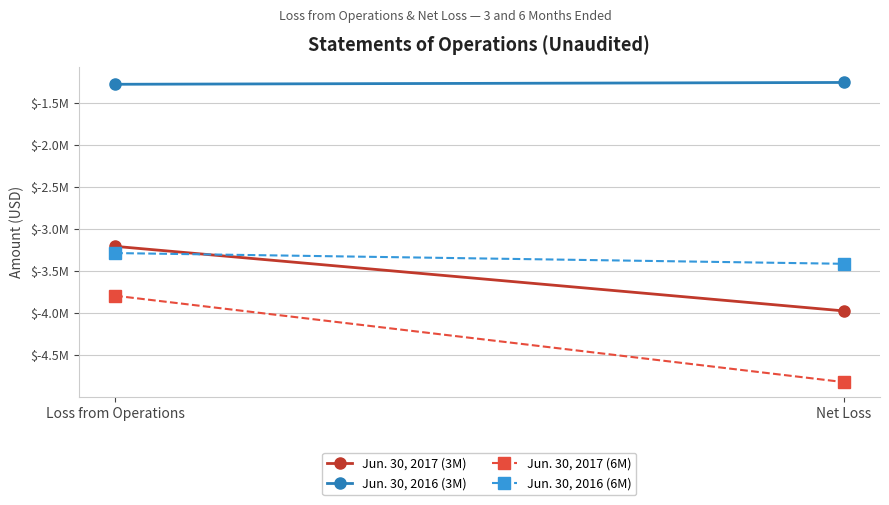

Reading left to right, what are all the values shown in this chart?

Jun. 30, 2017 (3M): Loss from Operations=-3204340	Net Loss=-3972436
Jun. 30, 2016 (3M): Loss from Operations=-1275918	Net Loss=-1254327
Jun. 30, 2017 (6M): Loss from Operations=-3792087	Net Loss=-4819604
Jun. 30, 2016 (6M): Loss from Operations=-3284323	Net Loss=-3411994